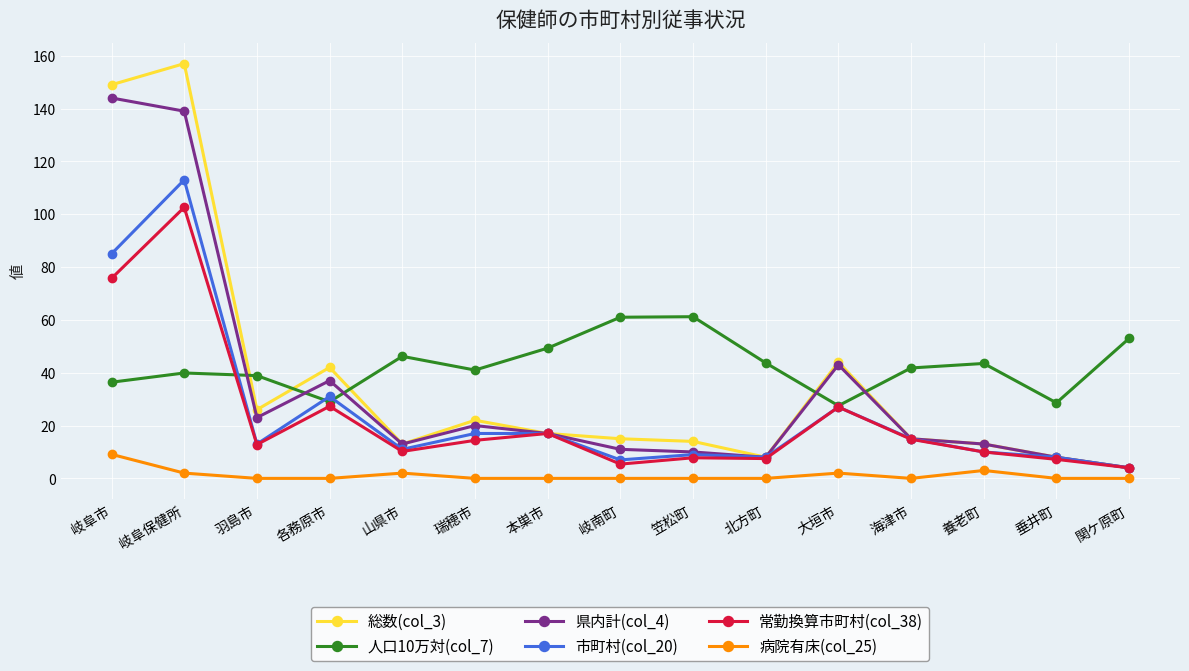

True or false: 人口10万対(col_7) and 病院有床(col_25) cross at least once.

False